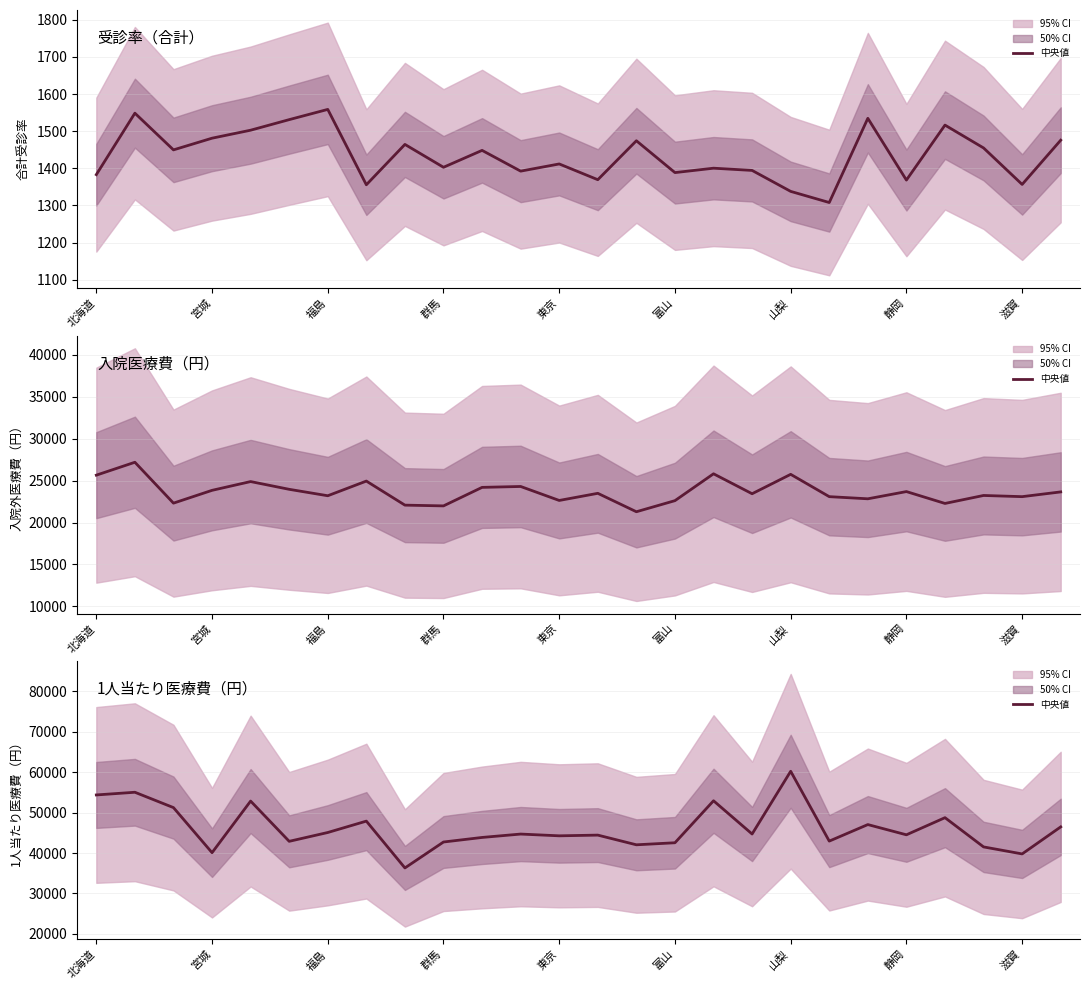

What is the total value across all series at 福島?

75001.6